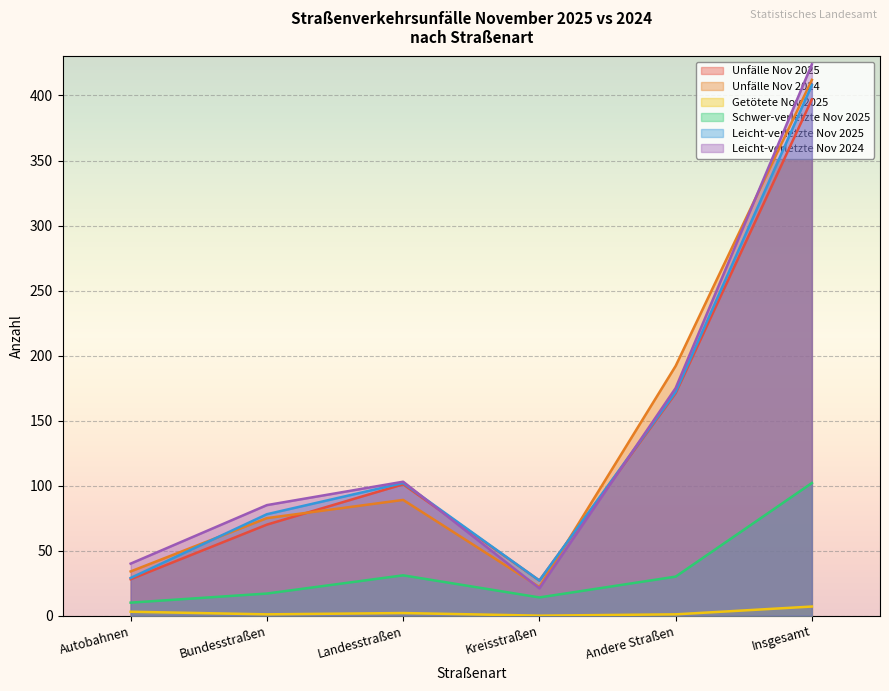

Where is Leicht­verletzte Nov 2025 nearest to the value 217?

Andere Straßen